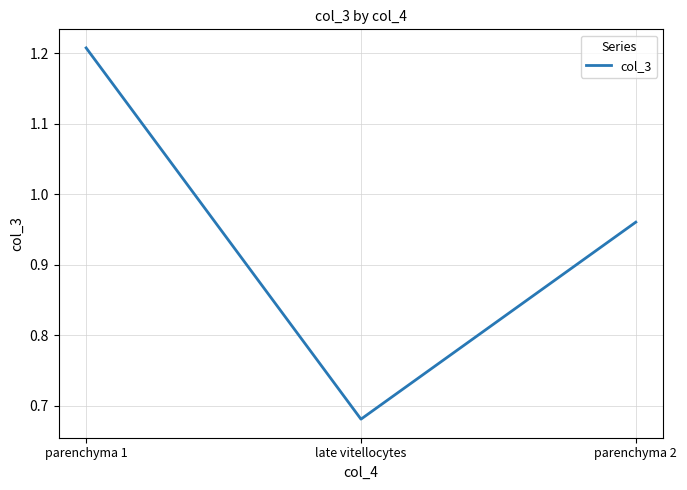

What position from the right is parenchyma 2?

1